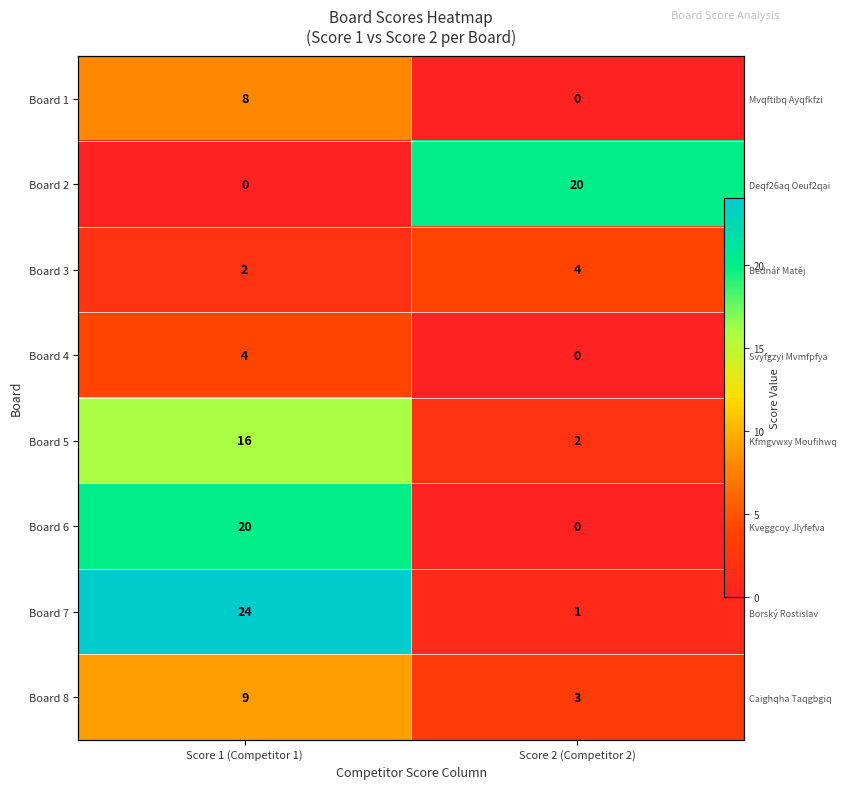

True or false: Board 1 has a value of 0 at Score 2 (Competitor 2).

True